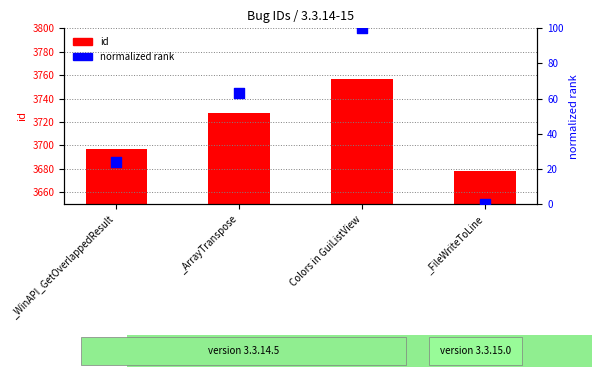

Which series reaches the minimum Y coordinate?

normalized rank